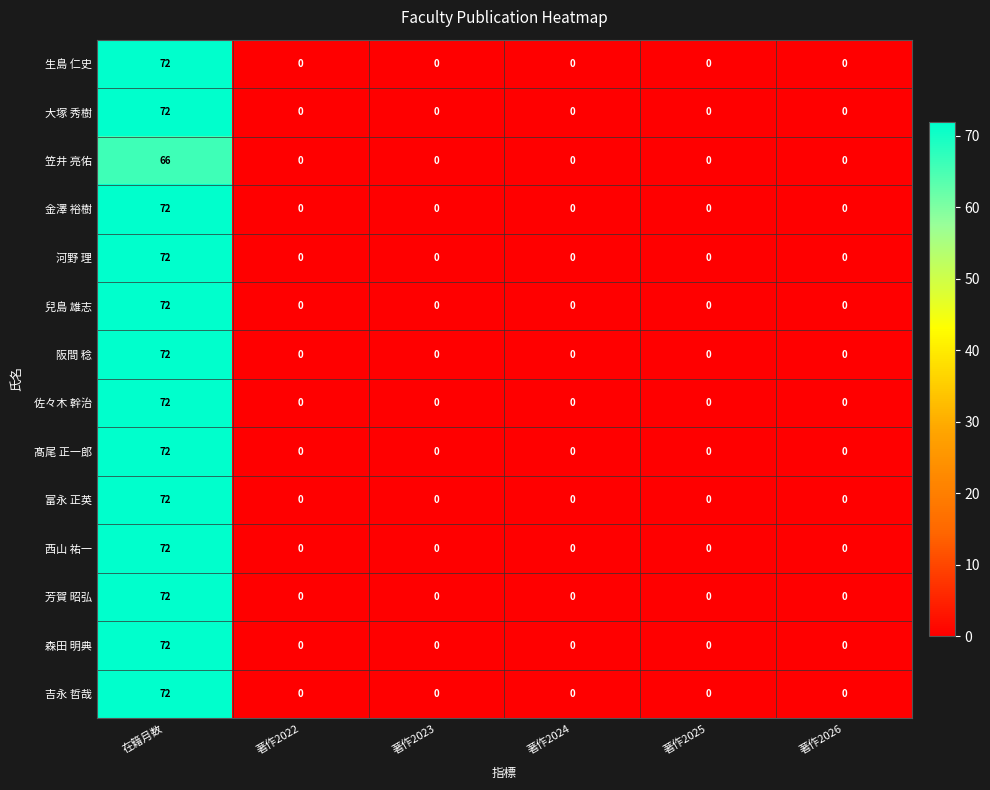

How many distinct data groups are displayed?

14